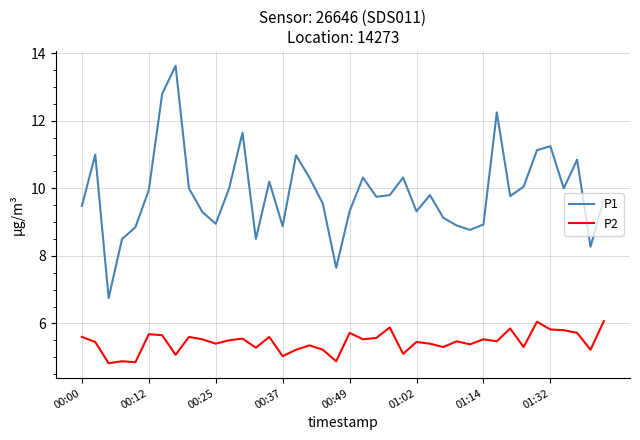

True or false: P1 and P2 cross at least once.

False